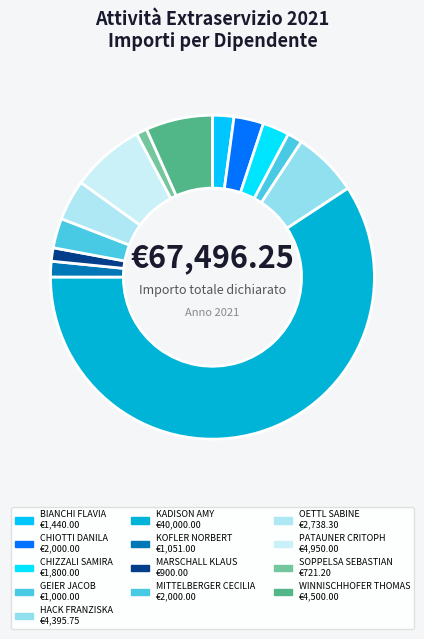

Do BIANCHI FLAVIA and PATAUNER CRITOPH together represent more than half of the pie?

No